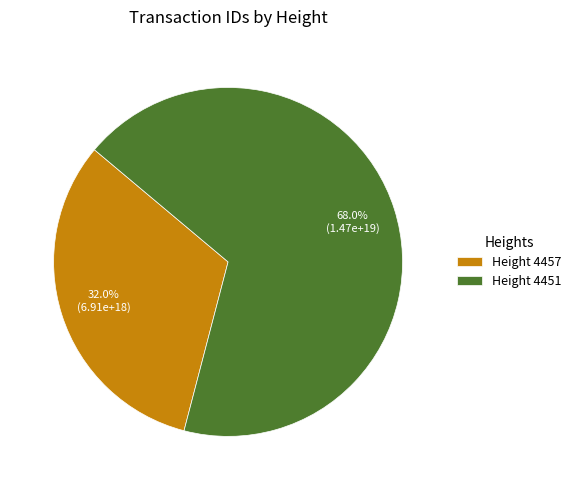

Count the number of slices in the pie.

2